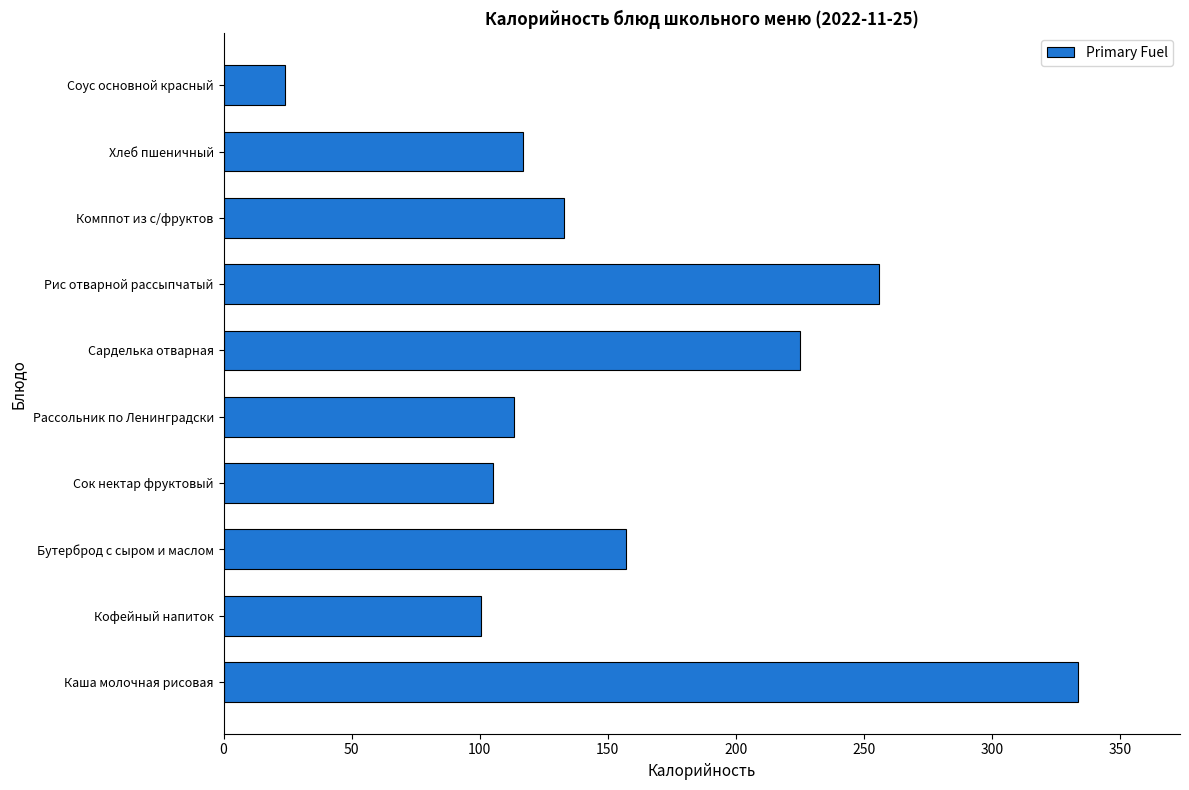

True or false: the data shows 256.0 at Рис отварной рассыпчатый.

True